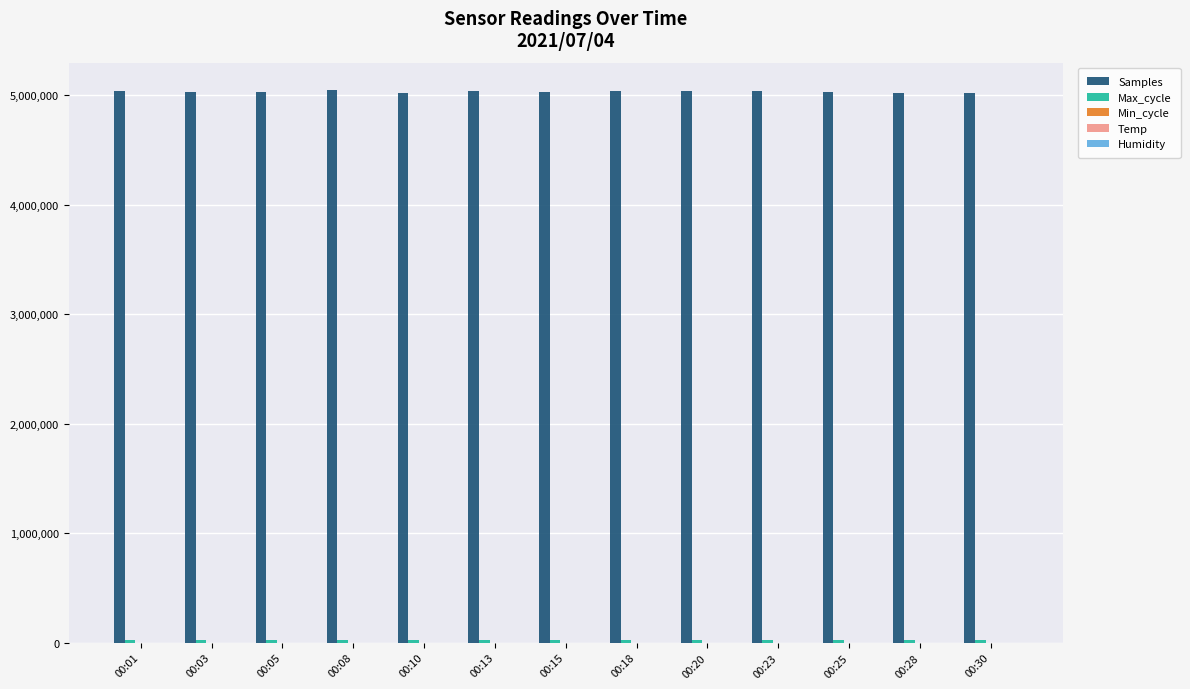

Which series has the largest total across all categories?

Samples